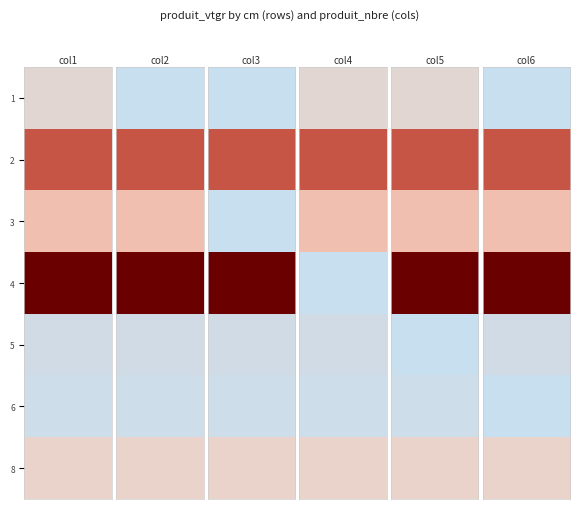

How many values in the 6 series are below 4?

3